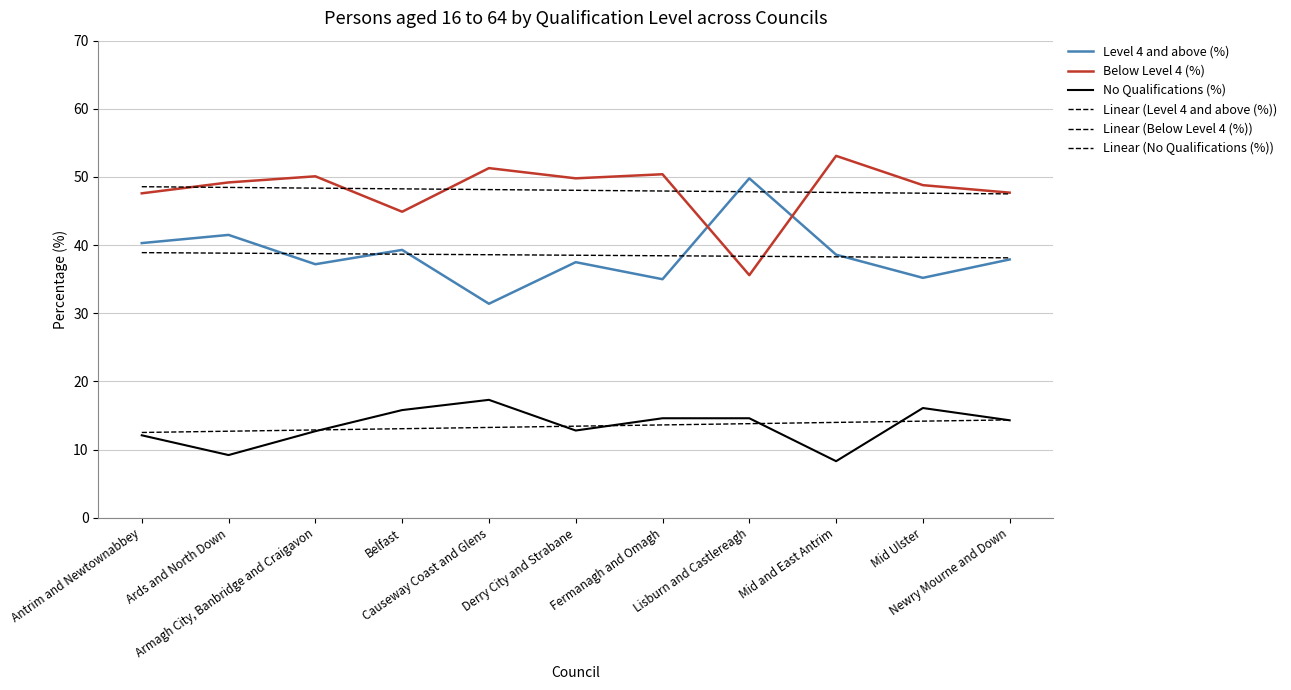

Where is Linear (Below Level 4 (%)) nearest to the value 48?

Derry City and Strabane